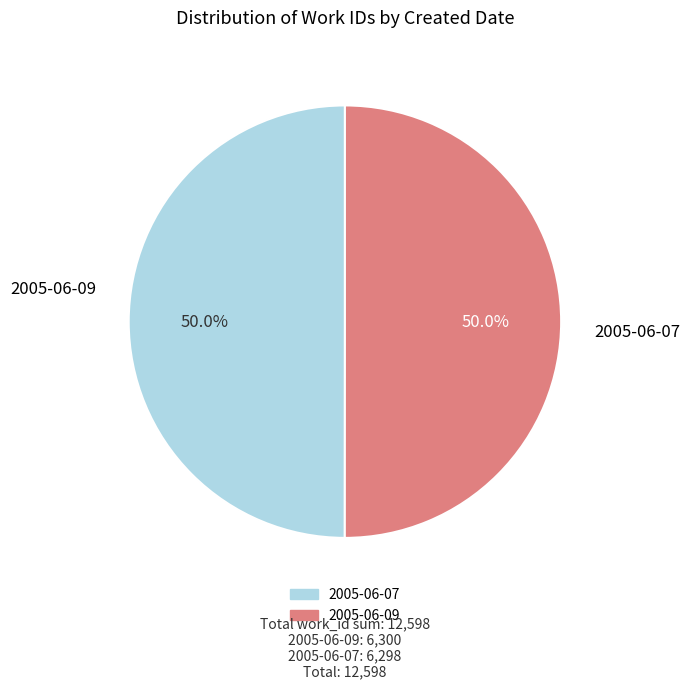

Is it true that 2005-06-07 is 50% of the pie?

True